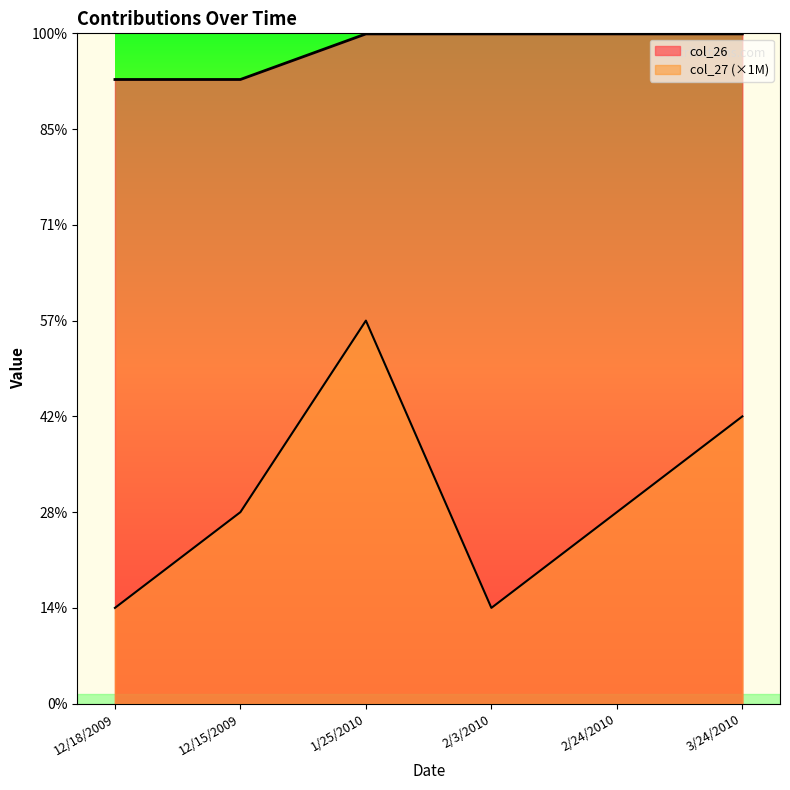

Reading right to left, transcribe all the data shown in this chart.

col_27: 3/24/2010=3000000	2/24/2010=2000000	2/3/2010=1000000	1/25/2010=4000000	12/15/2009=2000000	12/18/2009=1000000
col_26: 3/24/2010=6993928	2/24/2010=6993927	2/3/2010=6993926	1/25/2010=6993929	12/15/2009=6518049	12/18/2009=6518048